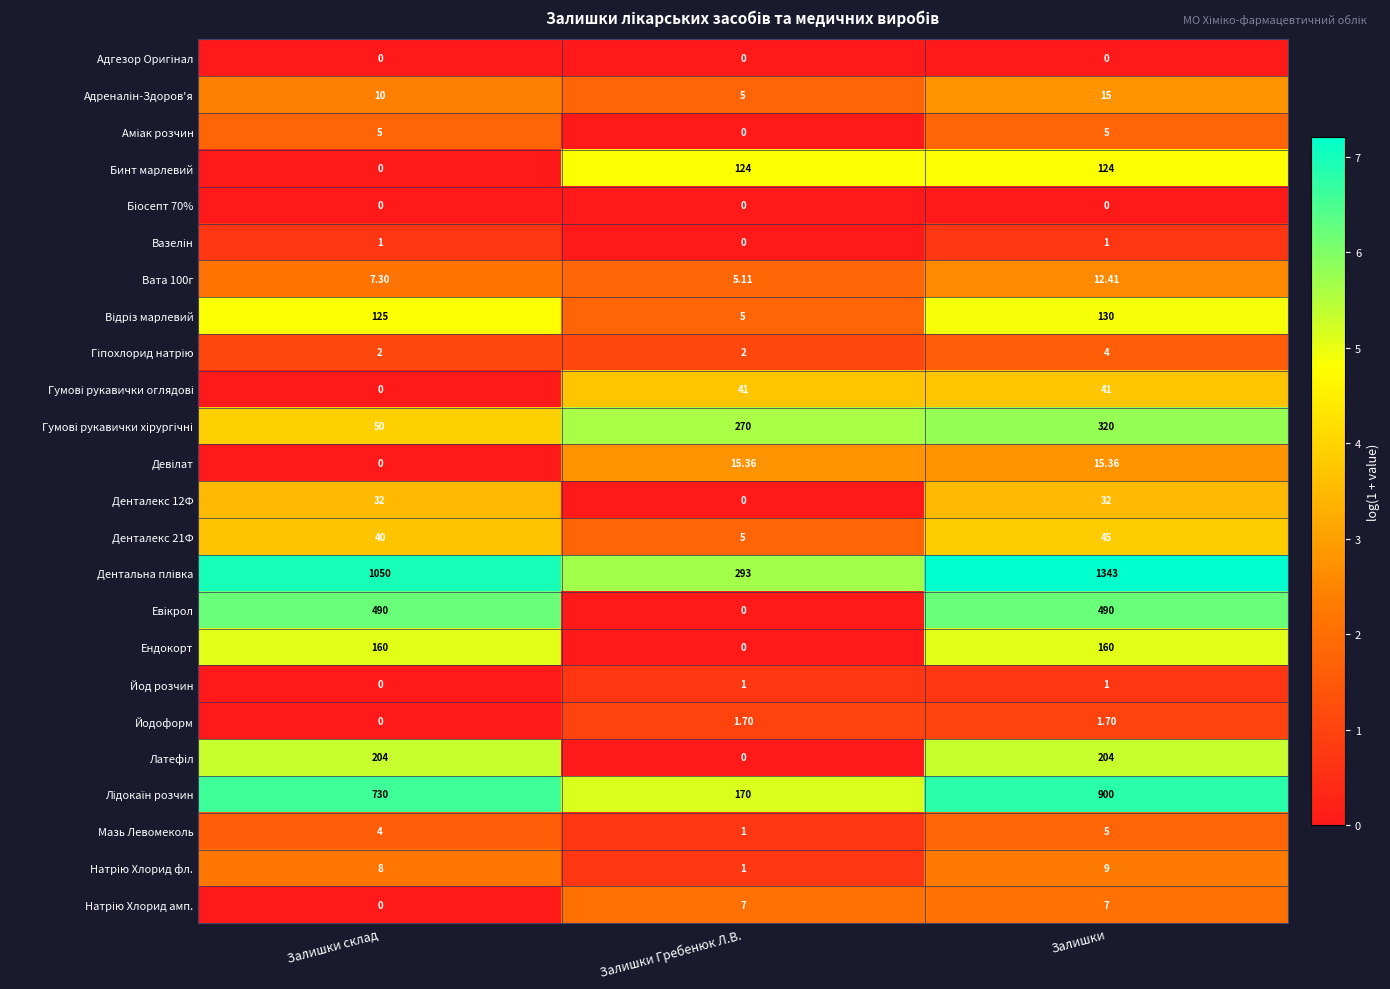

Rank the categories by Мазь Левомеколь value from highest to lowest.

Залишки, Залишки склад, Залишки Гребенюк Л.В.